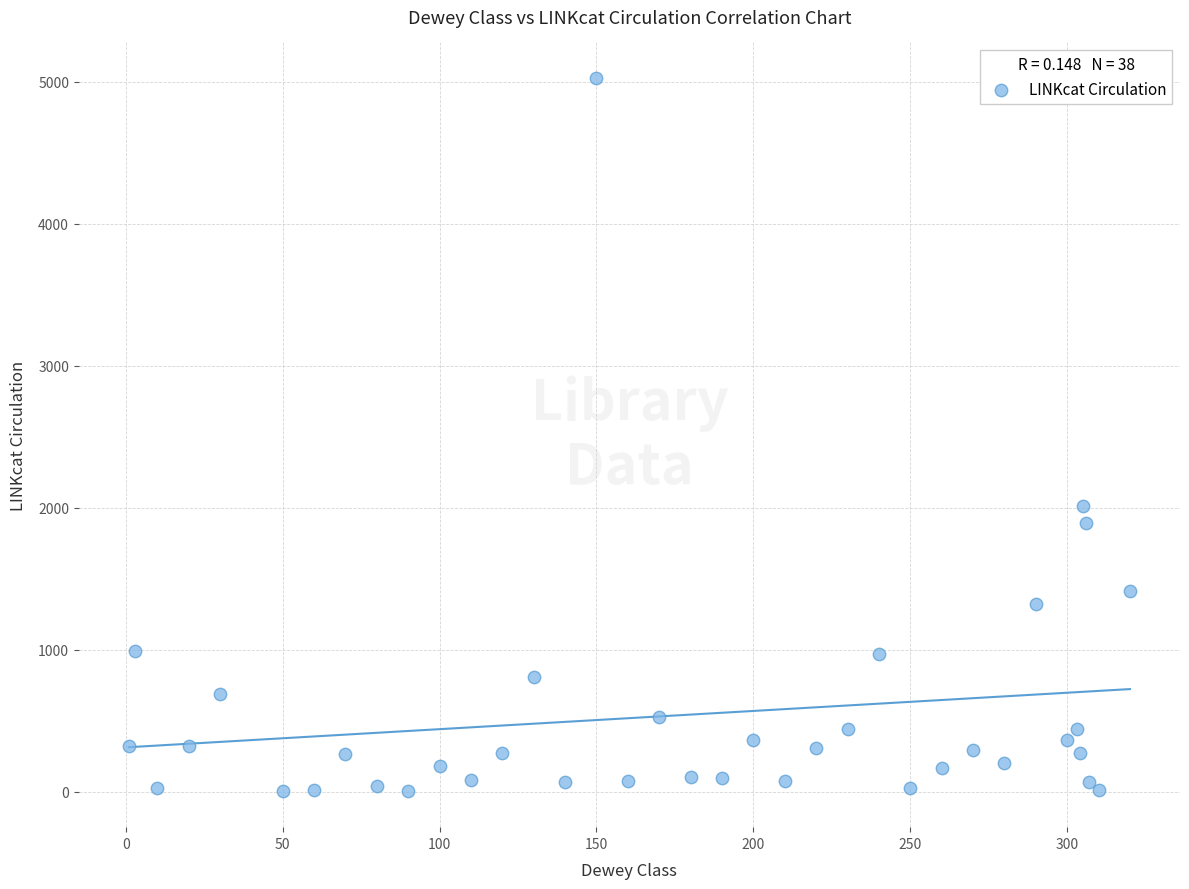

What Y value in the scatter plot is closest to 2514?

2016